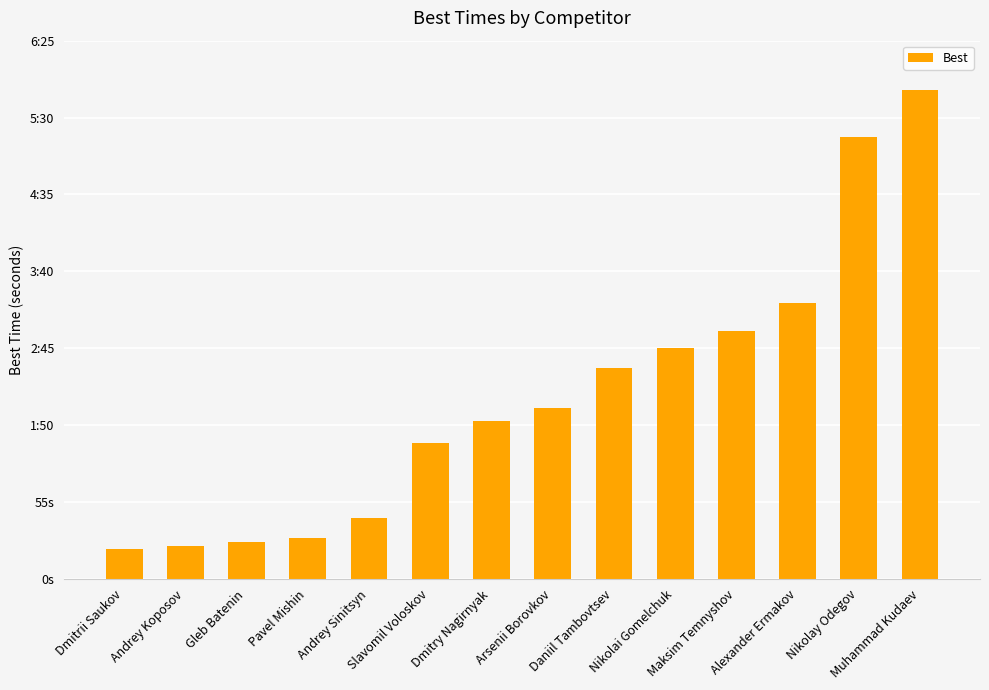

What is the greatest value displayed?

350.4